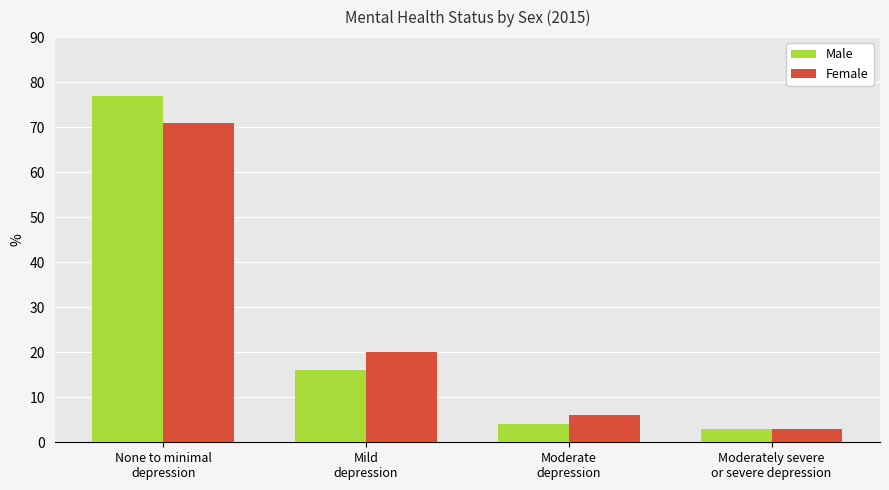

How many distinct data groups are displayed?

2